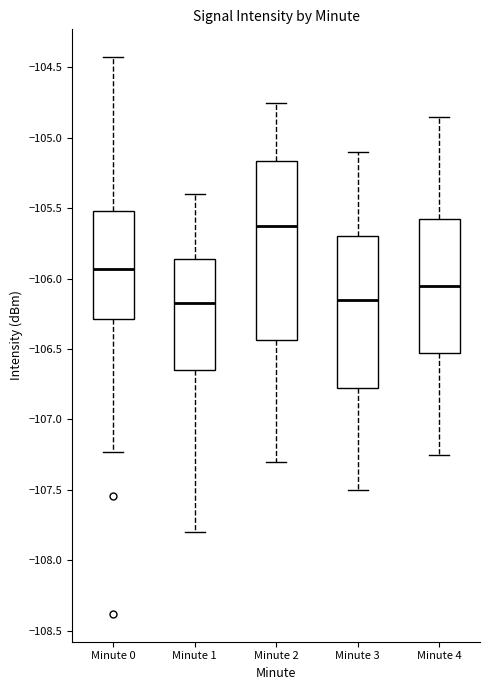

Which box is the tallest, from its lower edge to its upper edge?

Minute 2